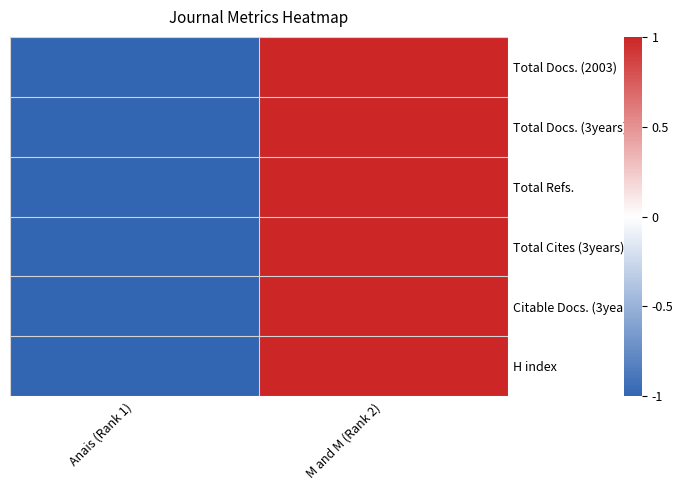

What is the maximum value shown in the chart?

1